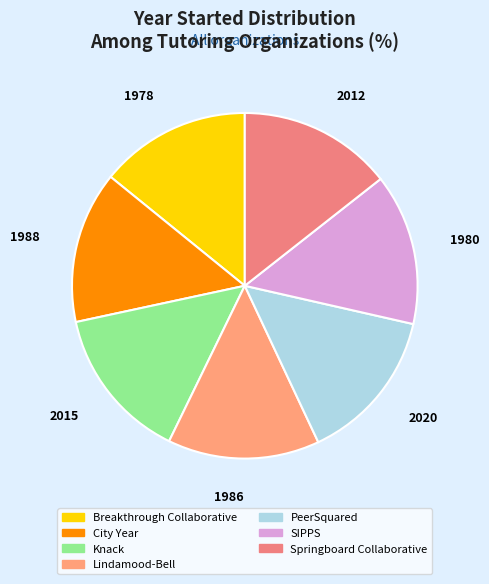

Does Lindamood-Bell account for over 50% of the chart?

No